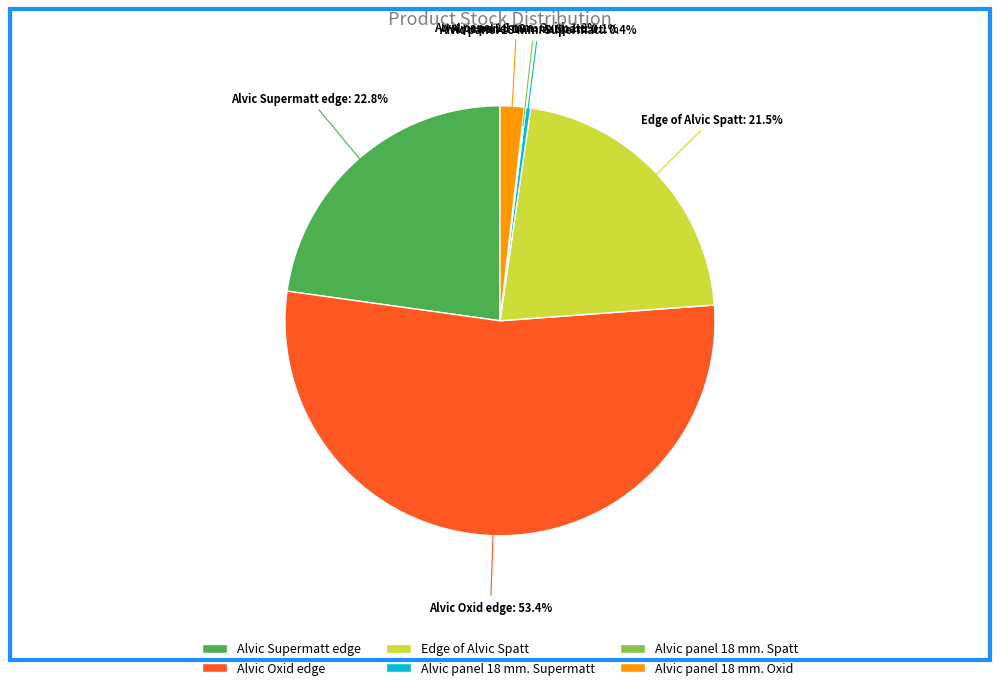

Combined, do Edge of Alvic Spatt and Alvic Supermatt edge account for over 50%?

No